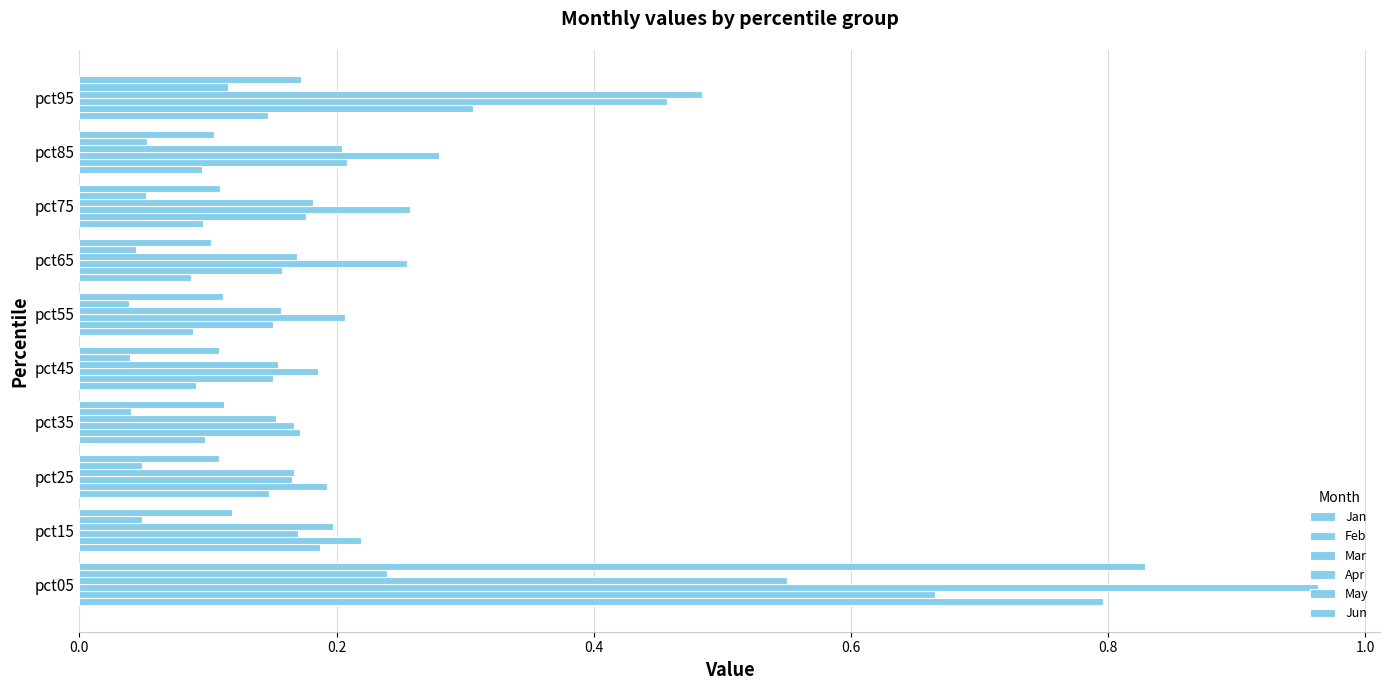

What is the average value of the May series?

0.1